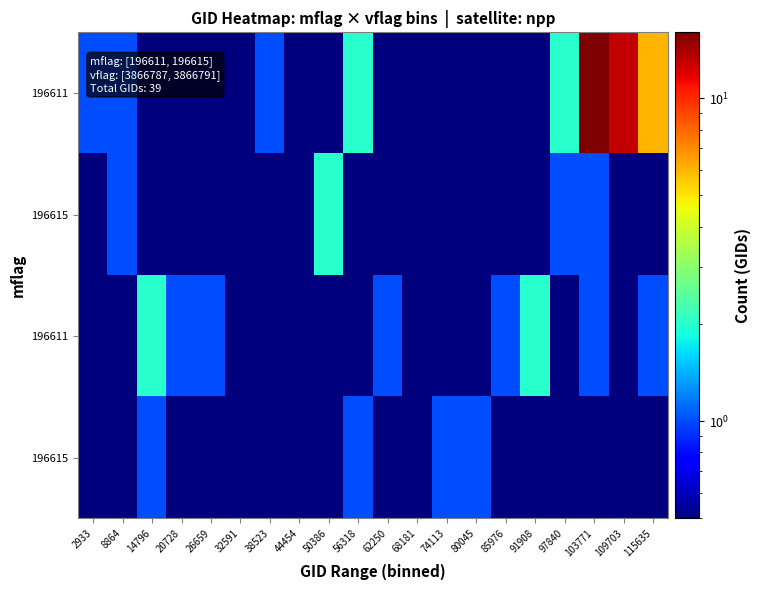

At which category is the sum across all series the highest?

103771